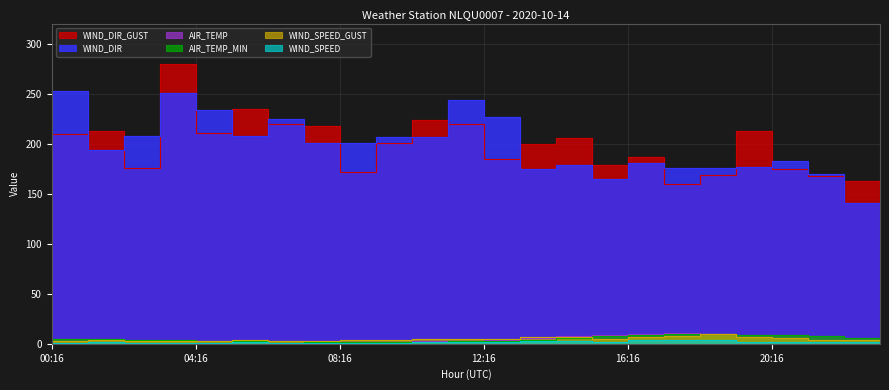

True or false: WIND_SPEED_GUST has a value of 6.3 at 08:16.

False